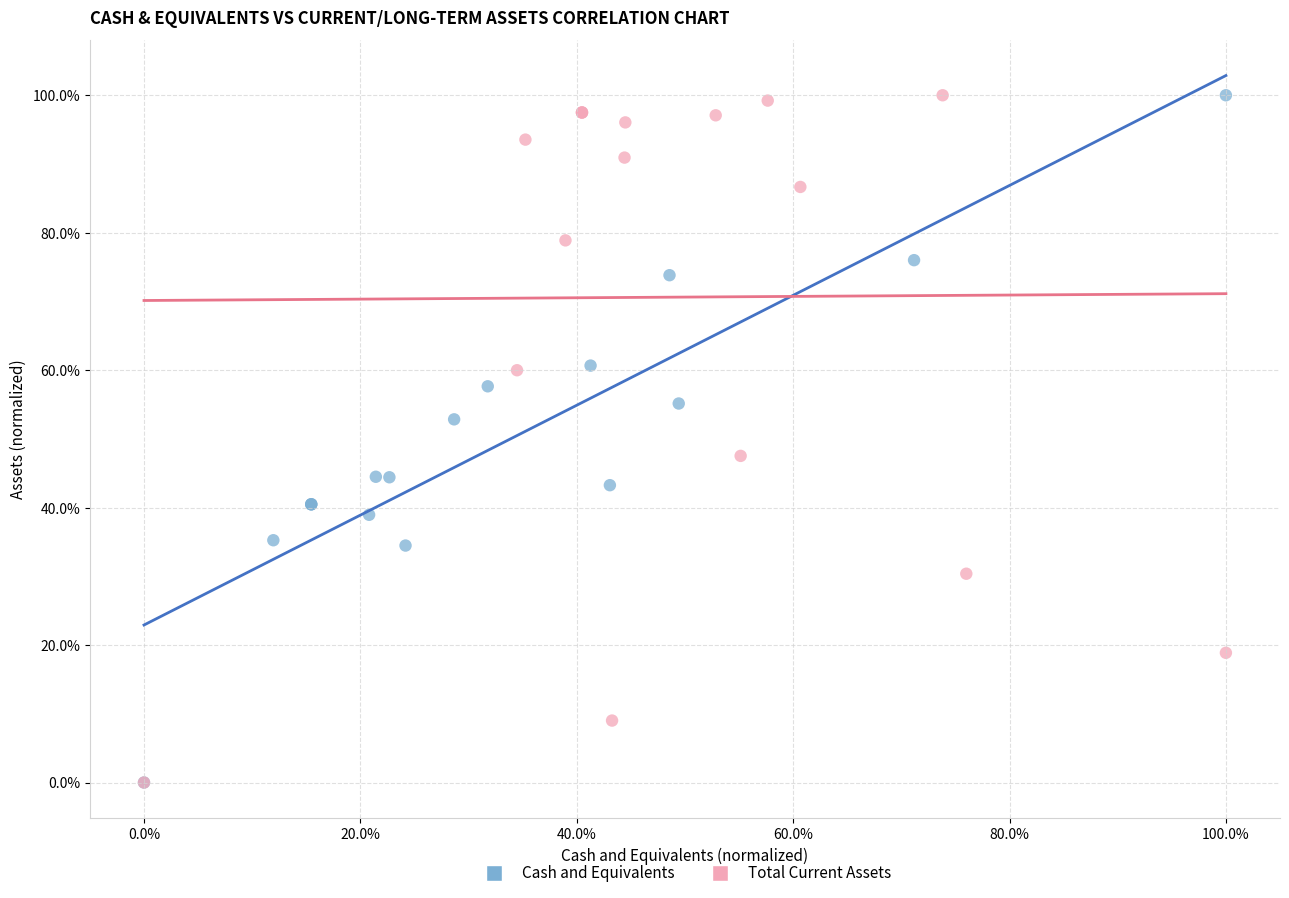

What are all the series names shown in the legend?

Cash and Equivalents, Total Current Assets